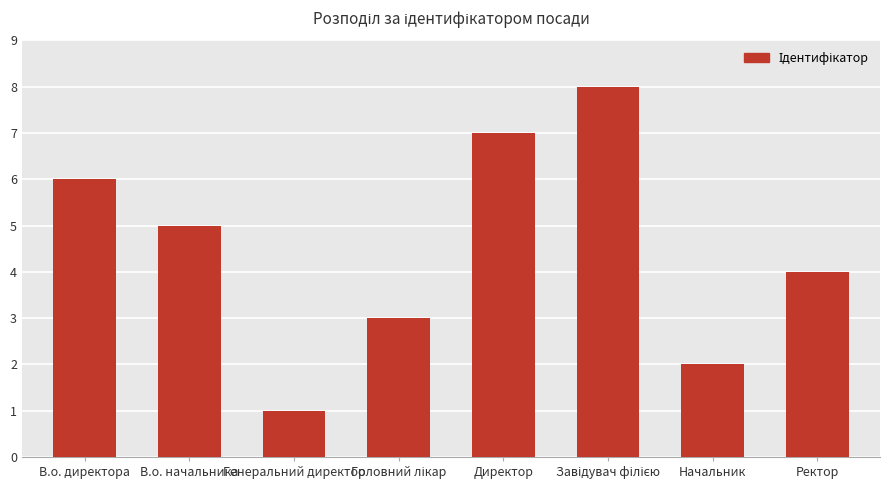

What is the change in value from В.о. директора to Генеральний директор?

-5